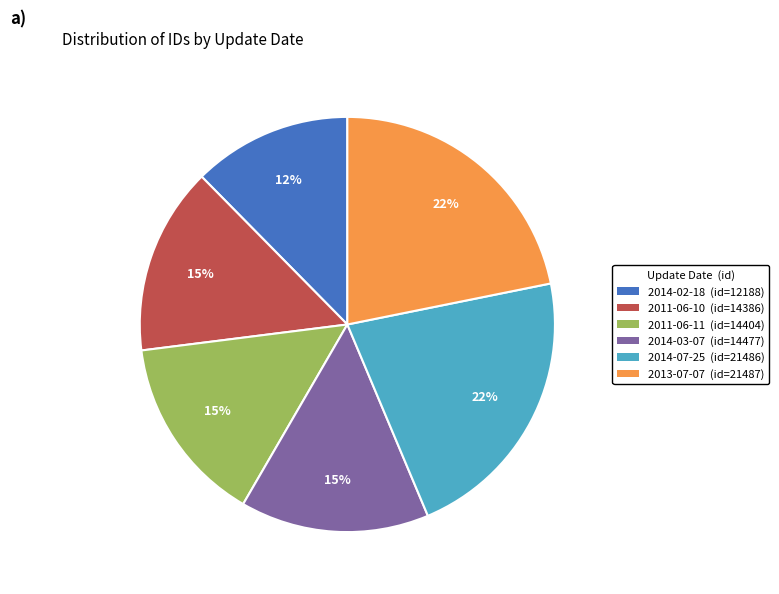

True or false: 2013-07-07 accounts for 12% of the total.

False